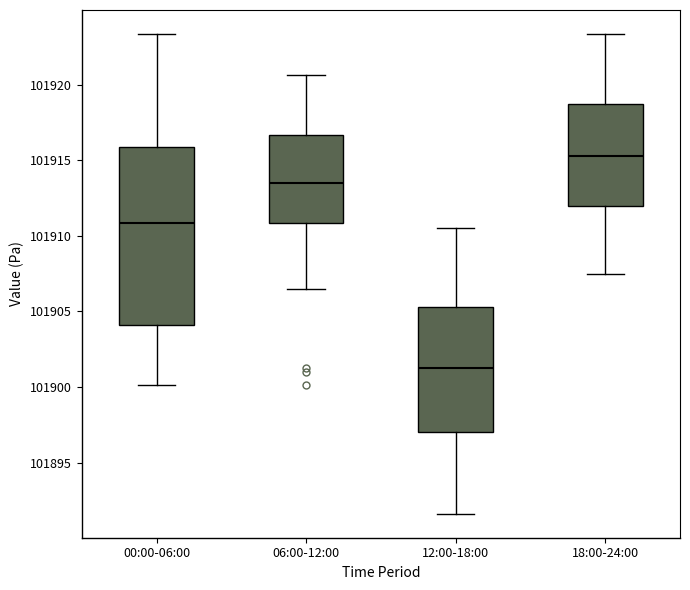

Which box's median line is the highest?

18:00-24:00